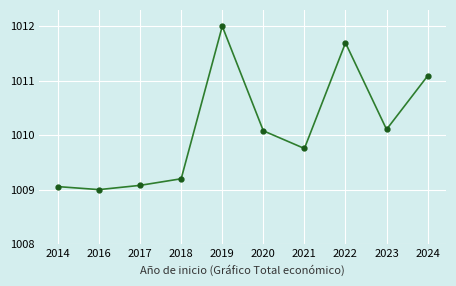

True or false: the data has more than 0 interior local peaks.

True